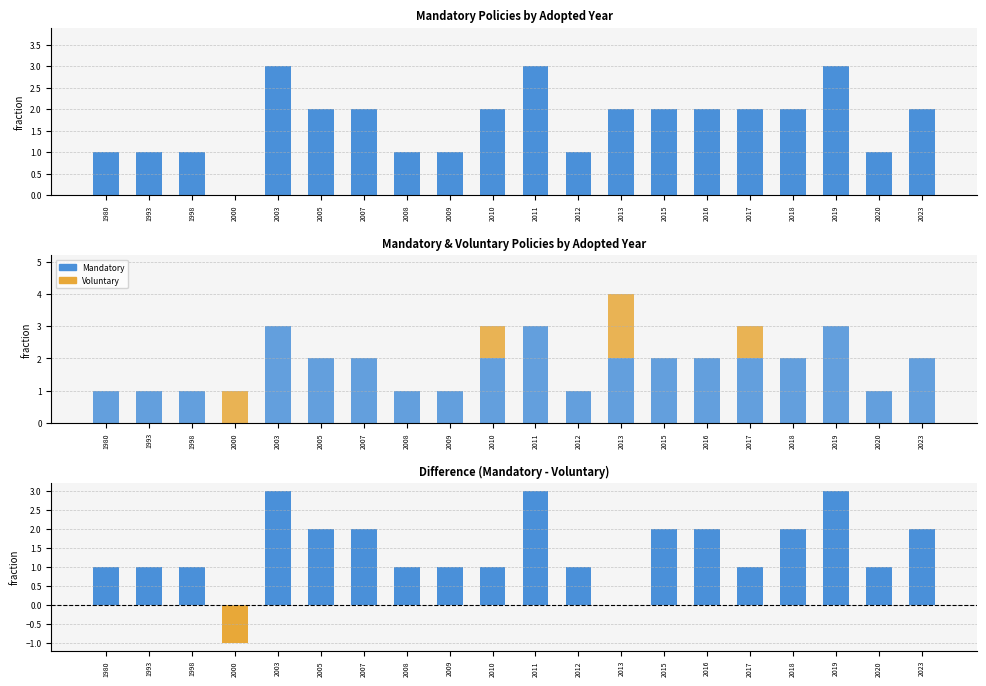

At which label is Difference (Mandatory - Voluntary) closest to 1?

1980